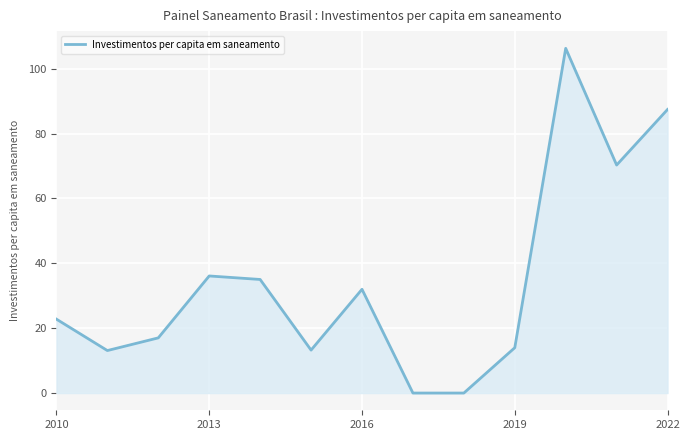

What is the difference between the maximum and minimum values?

106.3